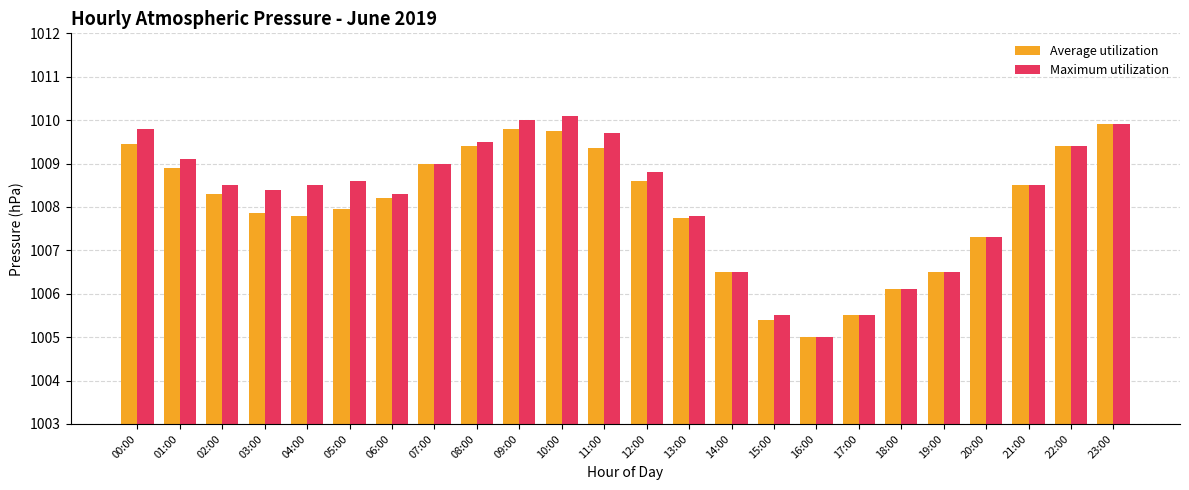

Which series changed the most between 06:00 and 20:00?

Maximum utilization